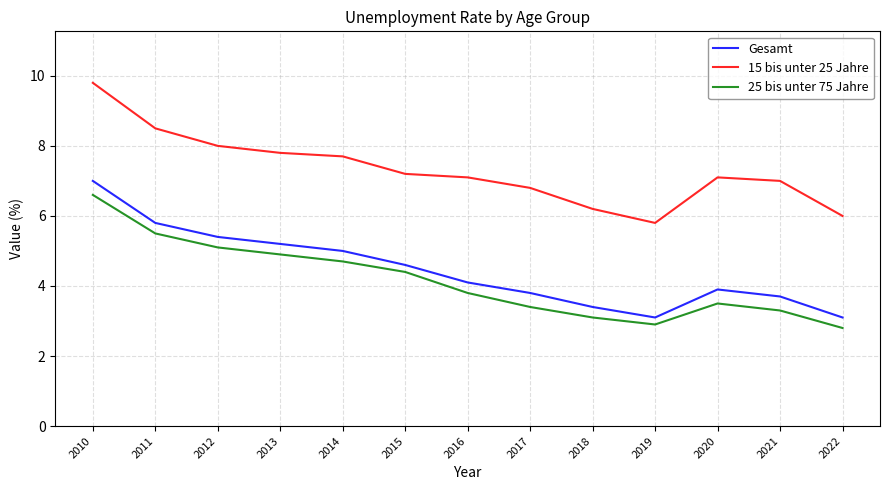

Which series has the widest spread of values?

15 bis unter 25 Jahre